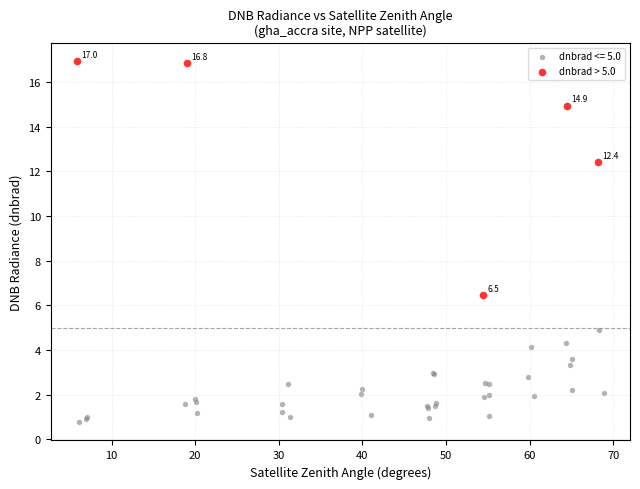

Which series reaches the minimum Y coordinate?

dnbrad <= 5.0